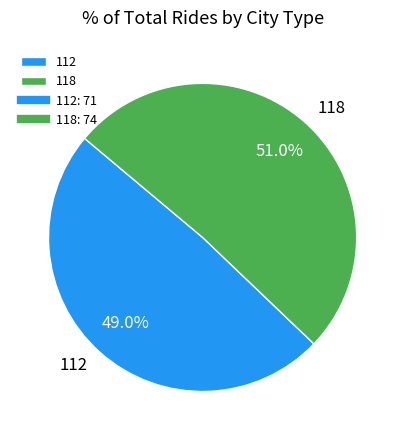

What portion of the pie excludes 118?

49.0%